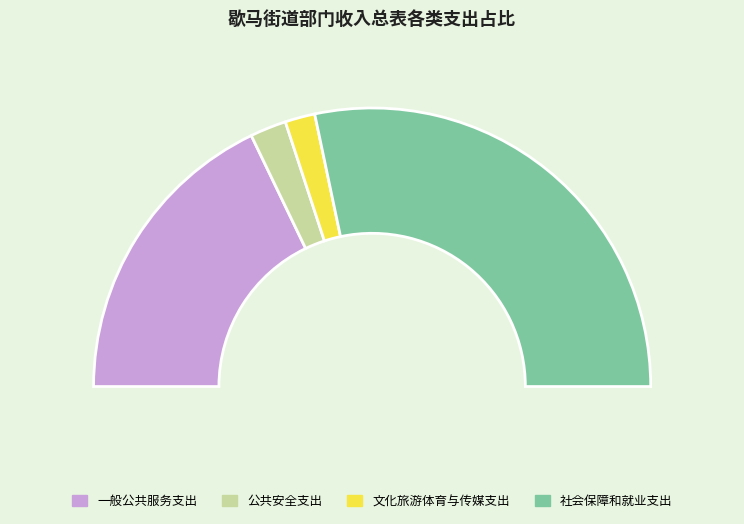

Count the number of slices in the pie.

4